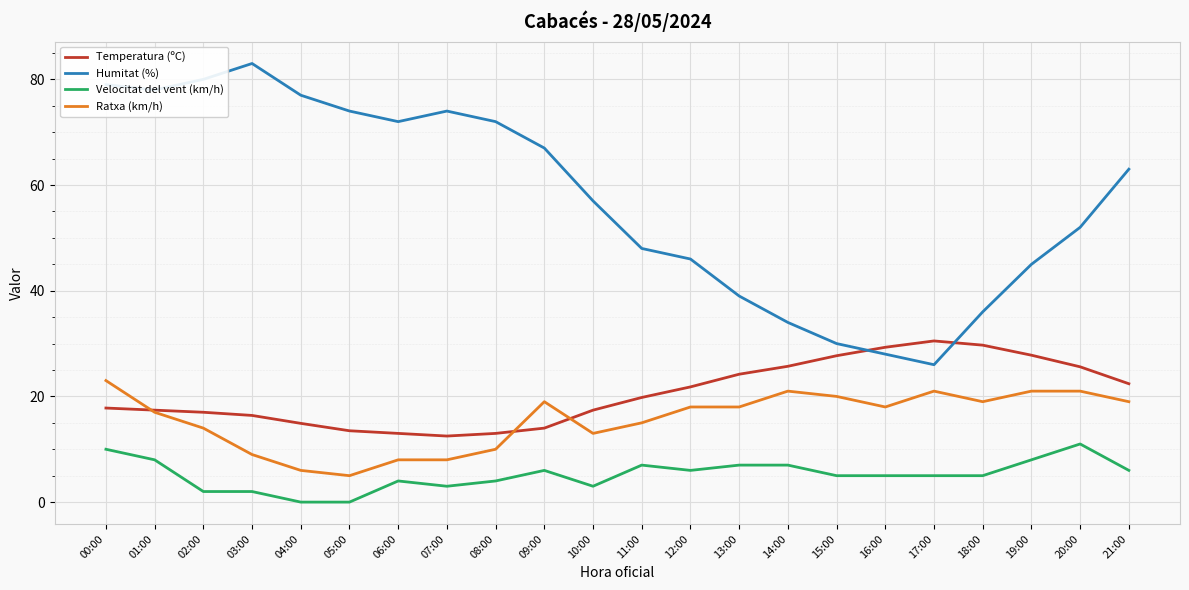

What are all the series names shown in the legend?

Temperatura (ºC), Humitat (%), Velocitat del vent (km/h), Ratxa (km/h)